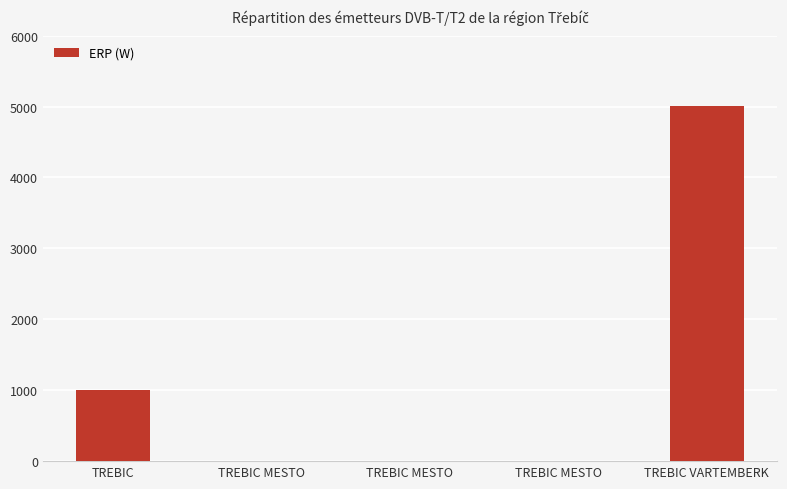

Is it true that the value at TREBIC MESTO is 5?

True